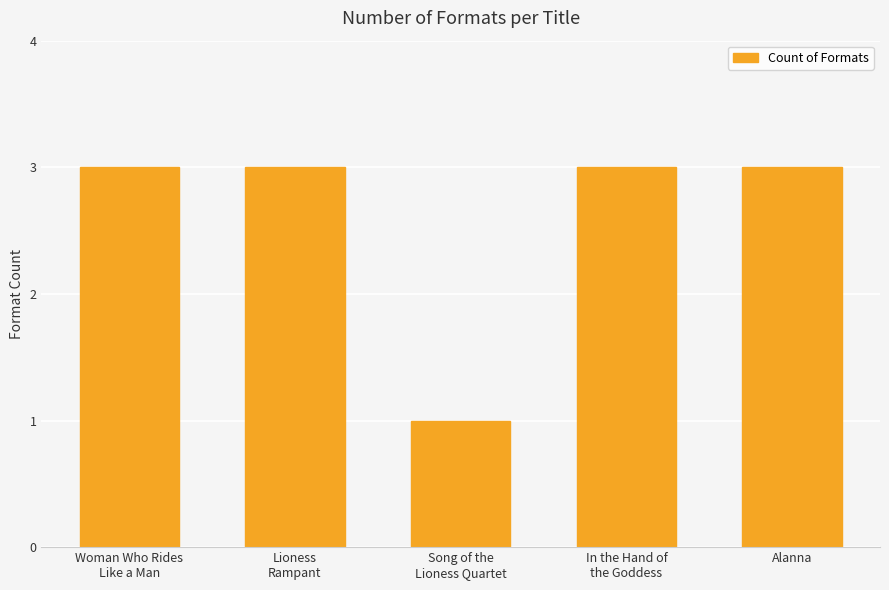

How many bars are there in total?

5